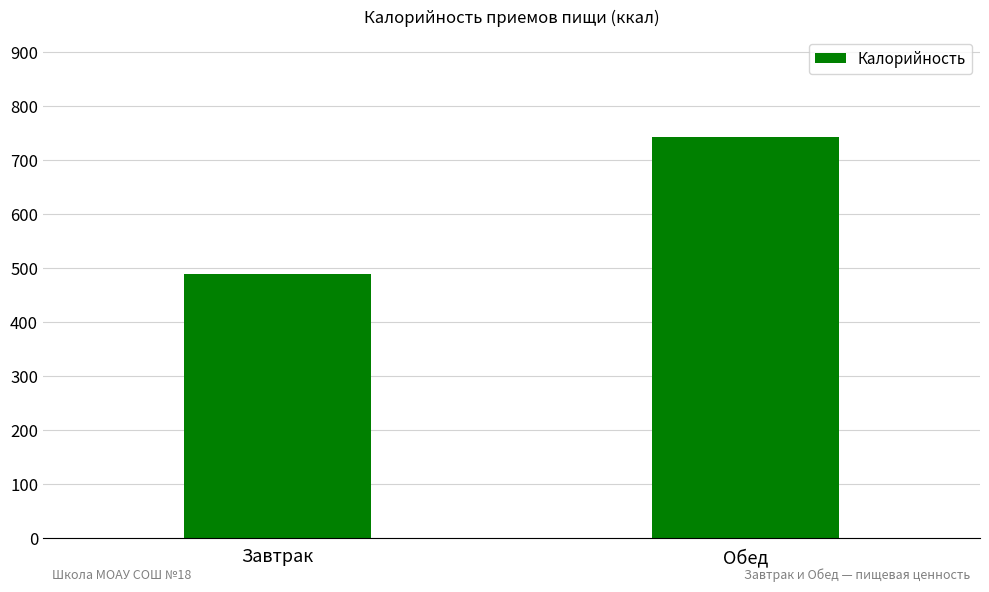

Between Обед and Завтрак, which is larger?

Обед